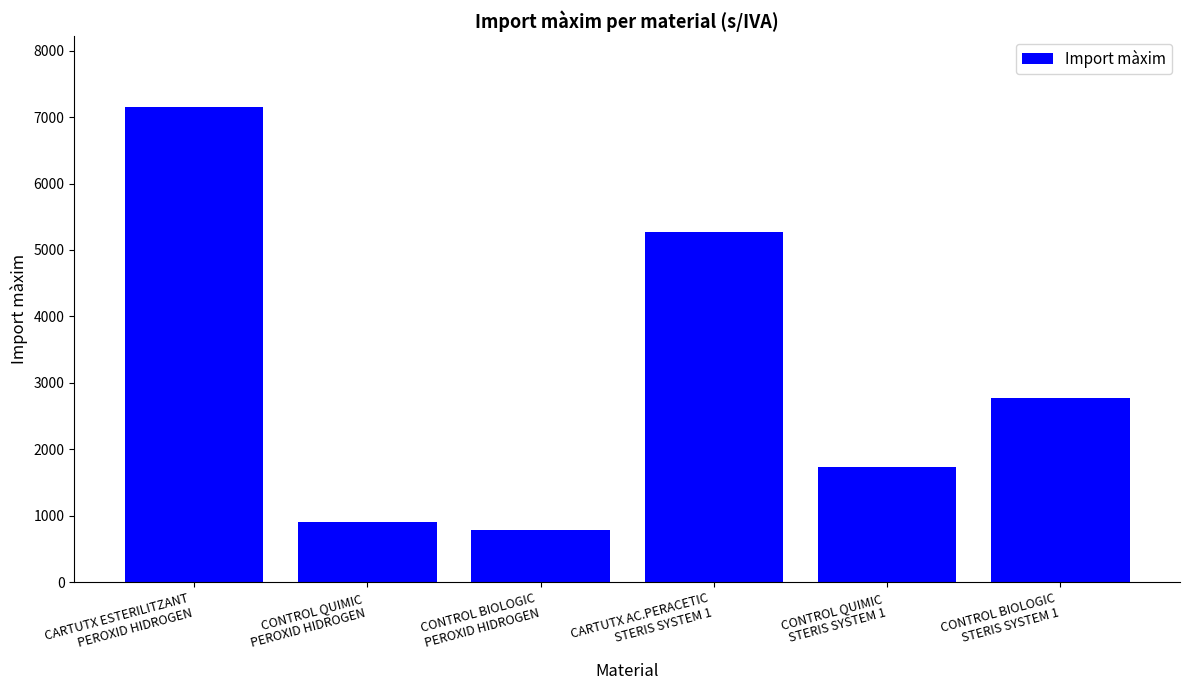

What is the difference between the second highest and second lowest values?

4363.0